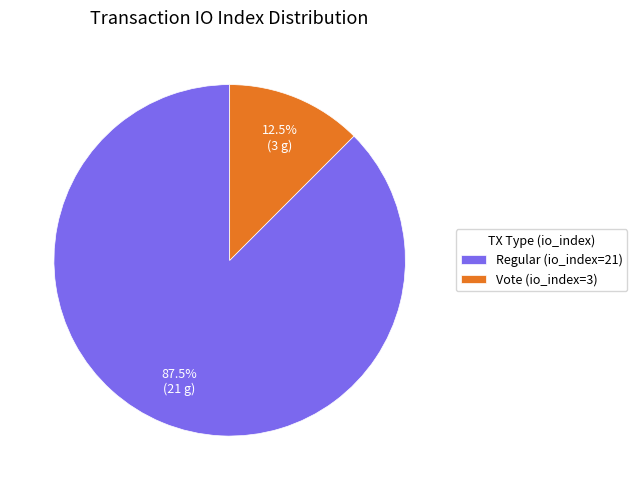

Which slice is the largest?

Regular (io_index=21)